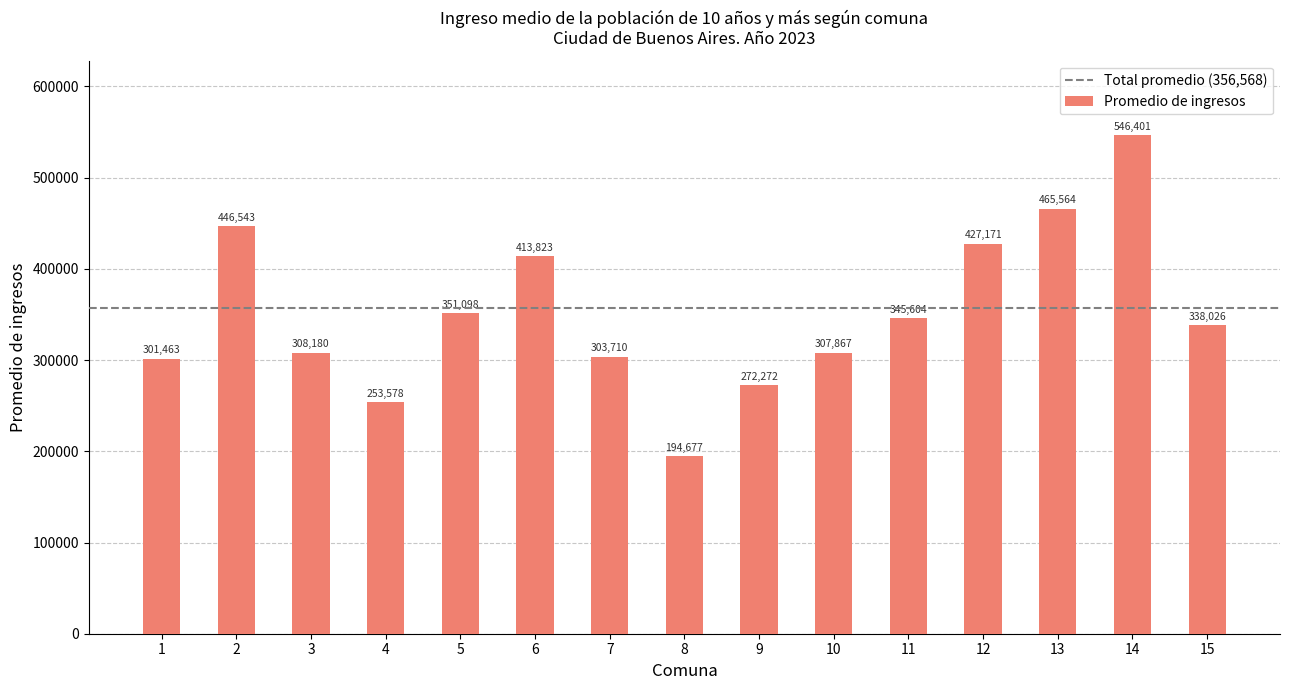

Approximately how many times larger is the value at 2 compared to 1?

1.5